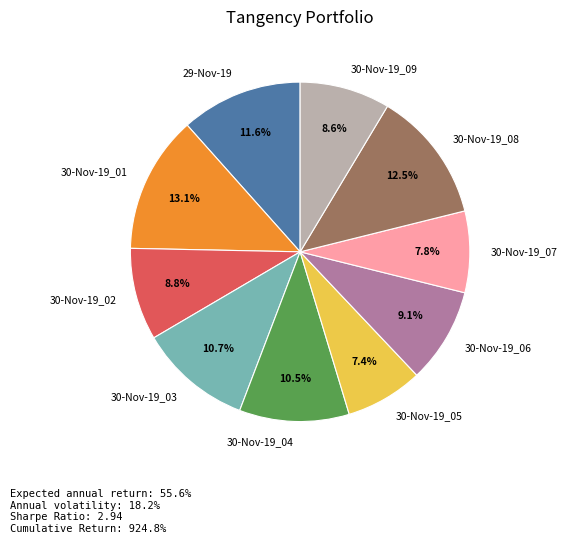

Is 30-Nov-19_02 the majority of the pie?

No